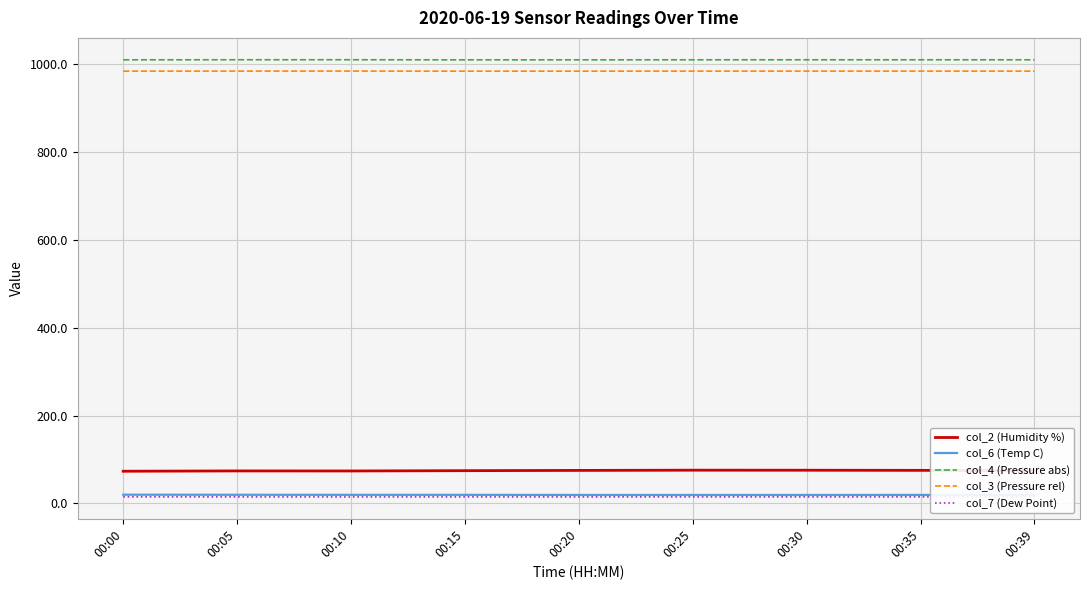

Does the chart have visible grid lines?

Yes